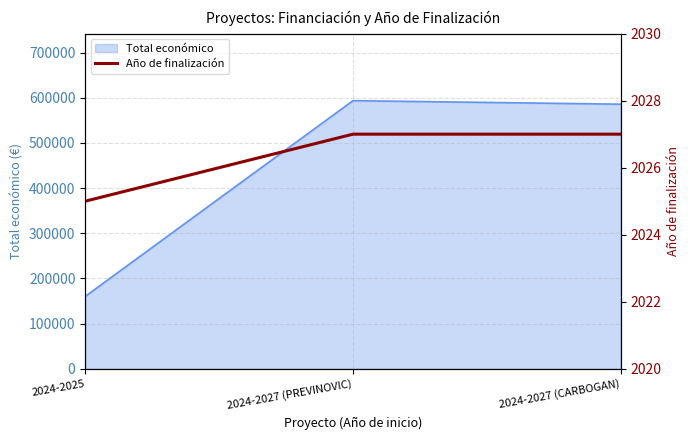

Which category has the lowest value in the Total económico series?

2024-2025